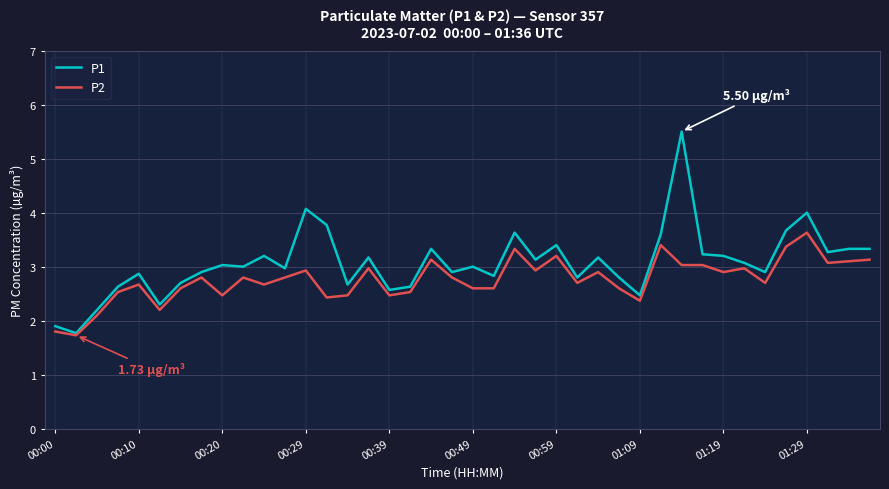

Which series has the largest total across all categories?

P1